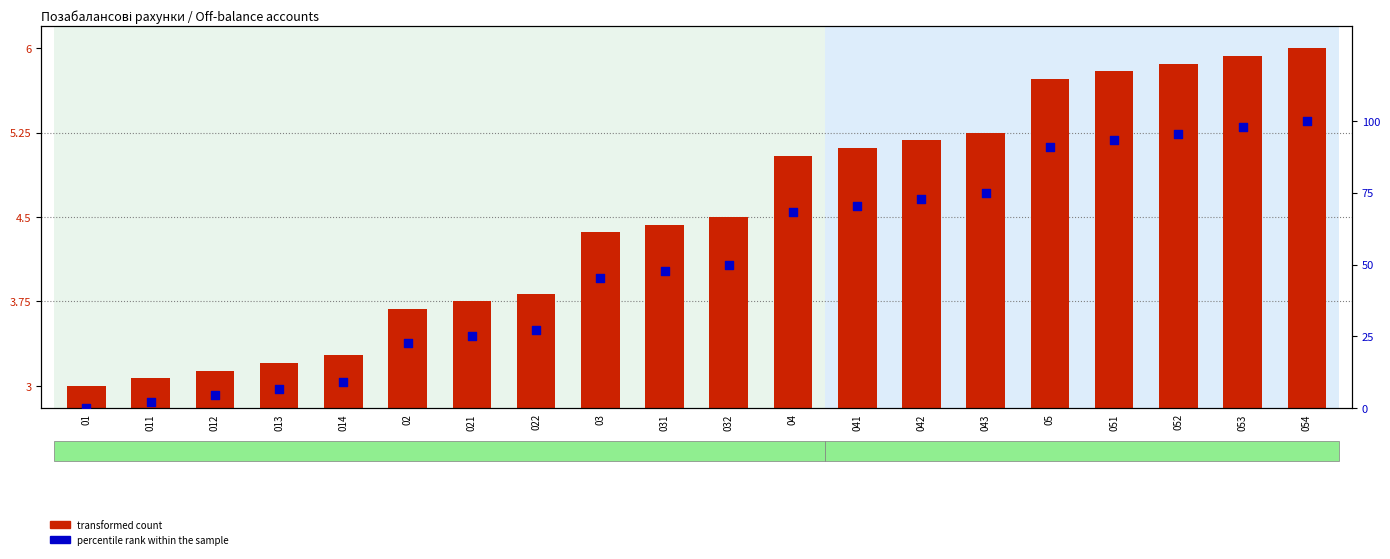

Which series has the largest Y range (max minus min)?

percentile rank within the sample